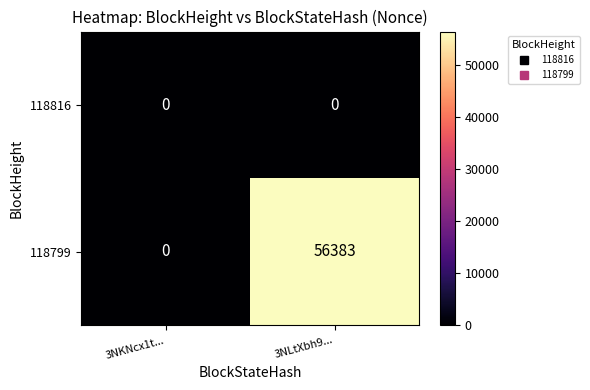

The 118799 series shows 22323 at 3NKNcx1t.... True or false?

False